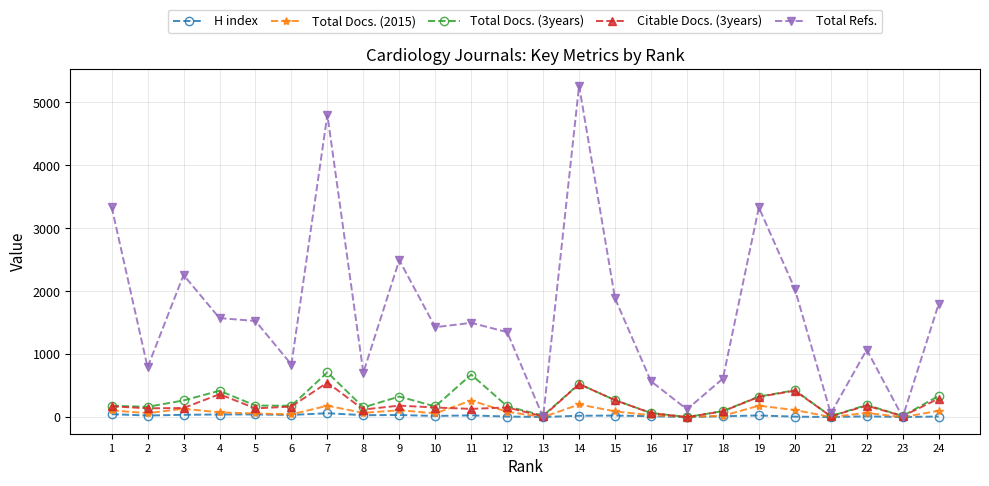

Is the value of Total Refs. at 9 greater than the value of Total Docs. (3years) at 10?

Yes